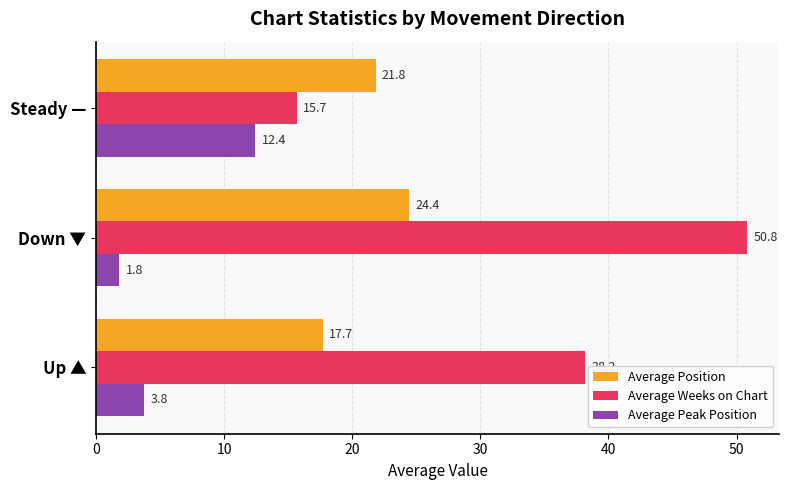

At Steady —, list the series in order from largest to smallest.

Average Position, Average Weeks on Chart, Average Peak Position